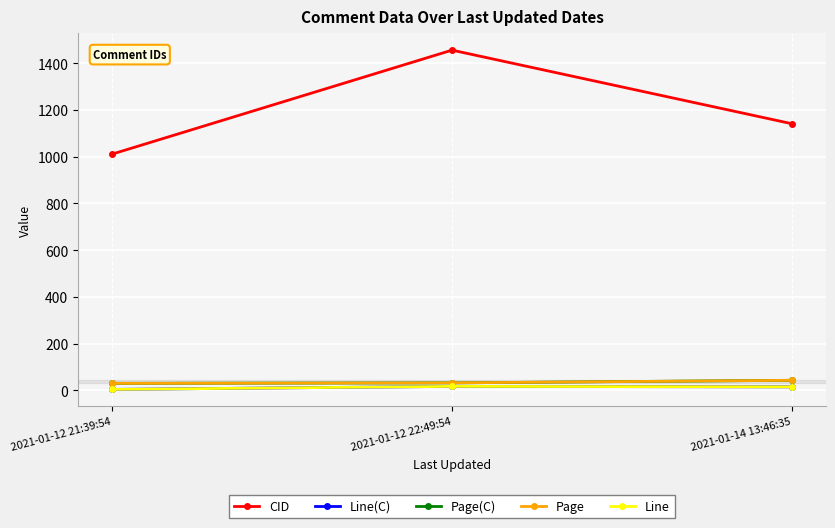

What is the smallest value displayed?

4